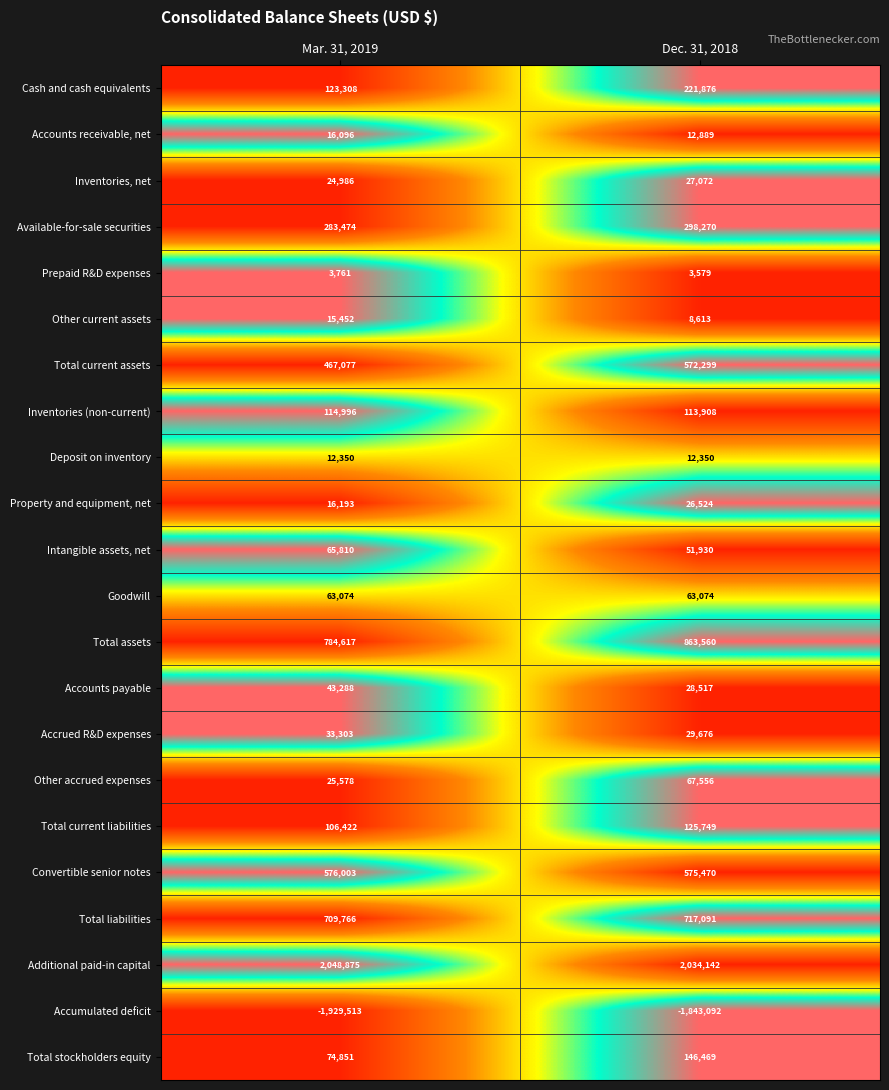

At which category does the chart reach its peak across all series?

Mar. 31, 2019